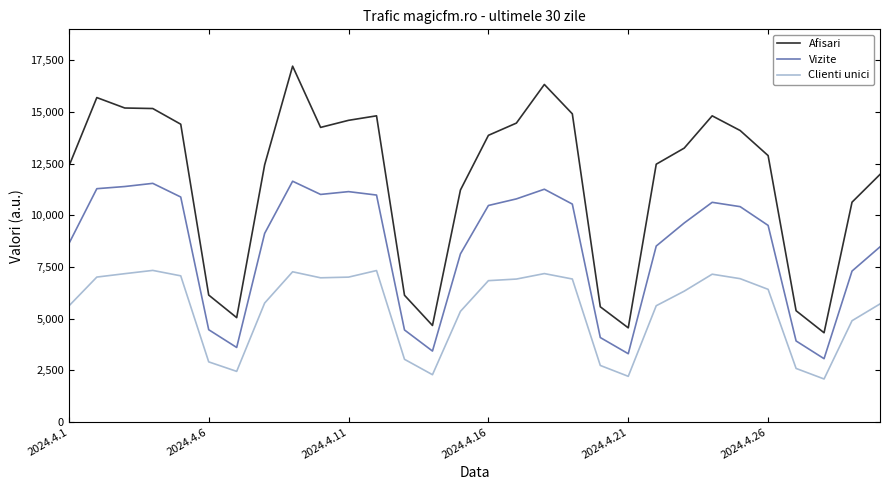

List the series in order of their overall mean, lowest first.

Clienti unici, Vizite, Afisari